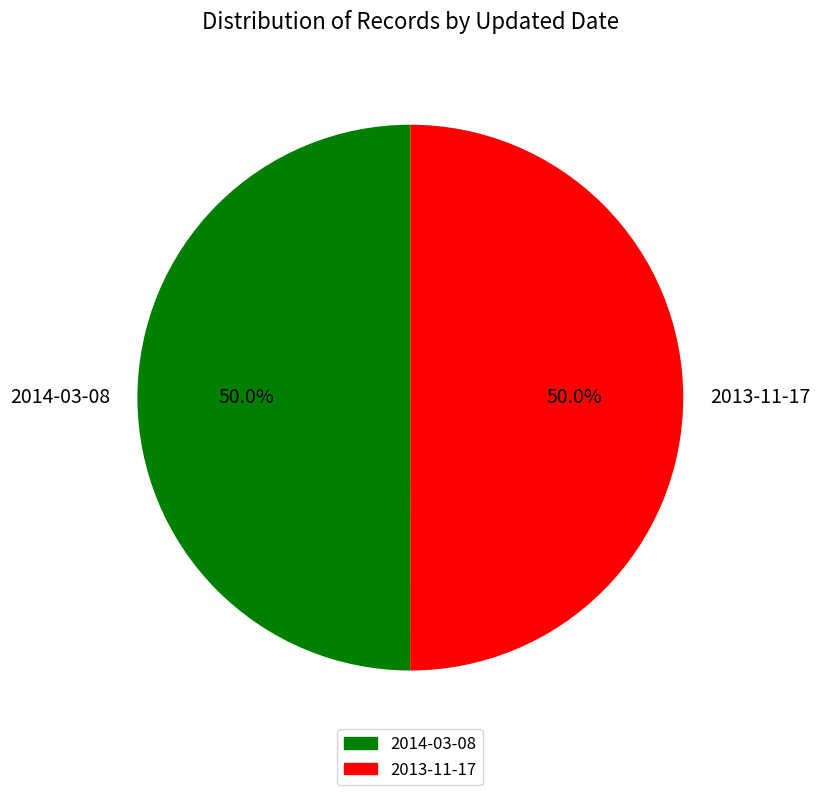

Combined, do 2013-11-17 and 2014-03-08 account for over 50%?

Yes